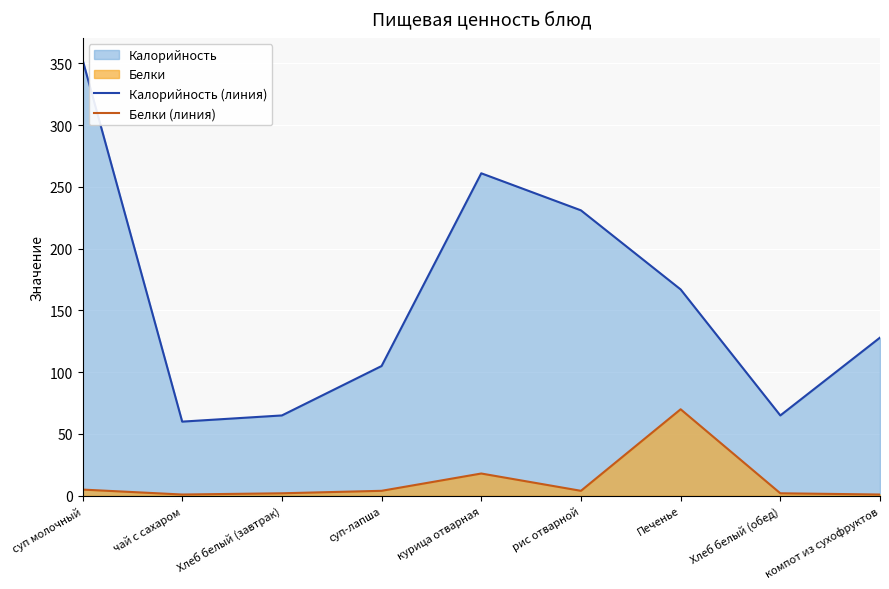

Where is Калорийность (линия) nearest to the value 206?

рис отварной